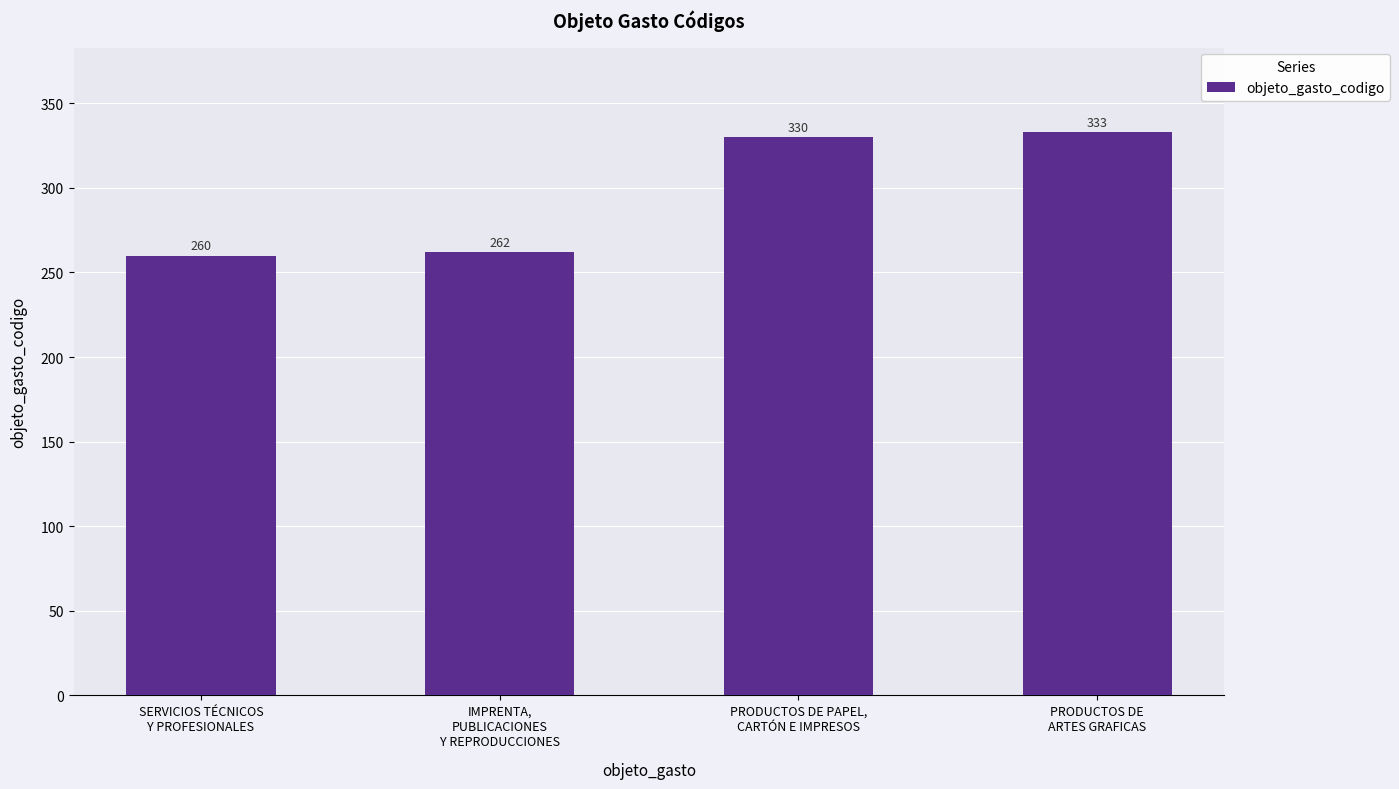

What is the difference between the values at IMPRENTA,
PUBLICACIONES
Y REPRODUCCIONES and SERVICIOS TÉCNICOS
Y PROFESIONALES?

2